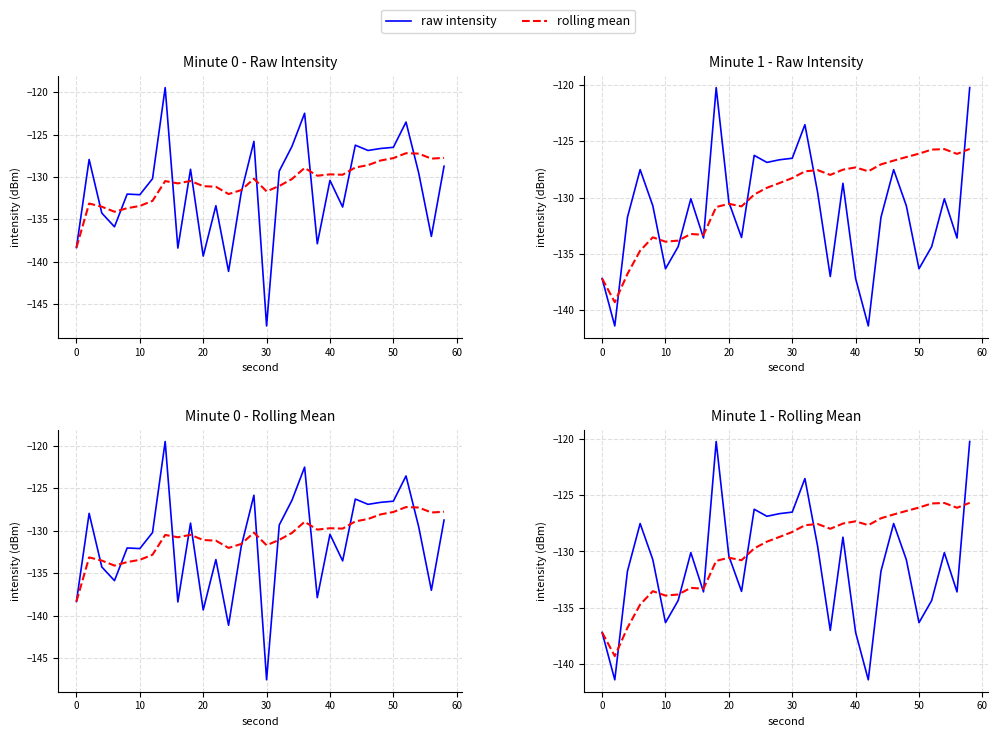

How many intersections are there between rolling mean and raw intensity?

9